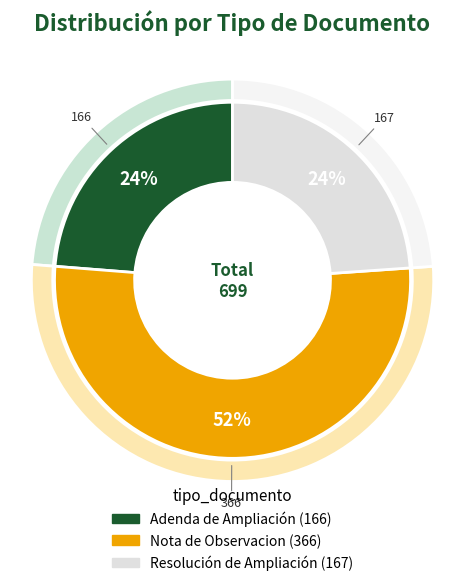

Count the number of slices in the pie.

3